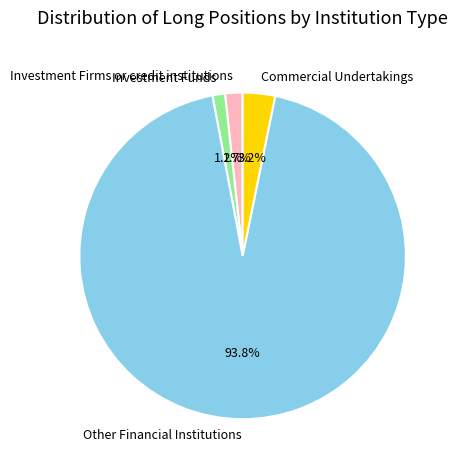

To the nearest percent, what is the difference between the largest and smallest slice percentages?

93%